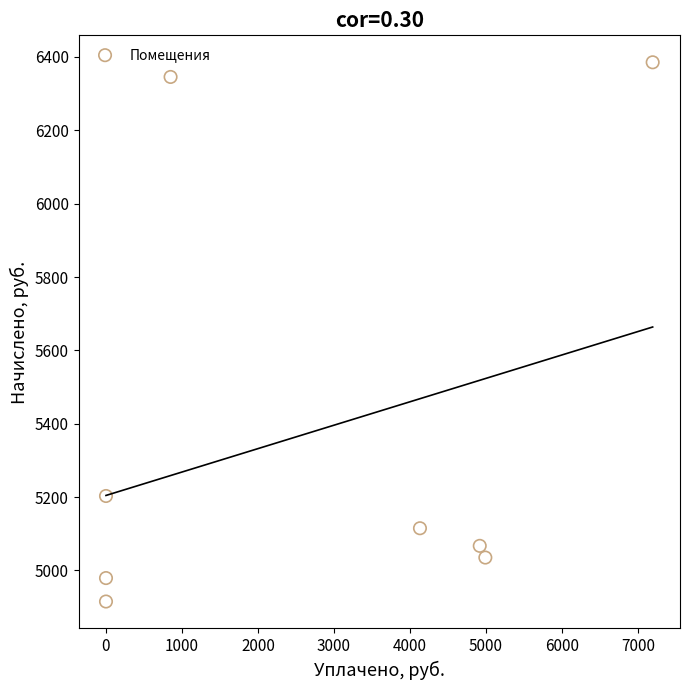

What is the range of Y values (max minus min)?

1470.5